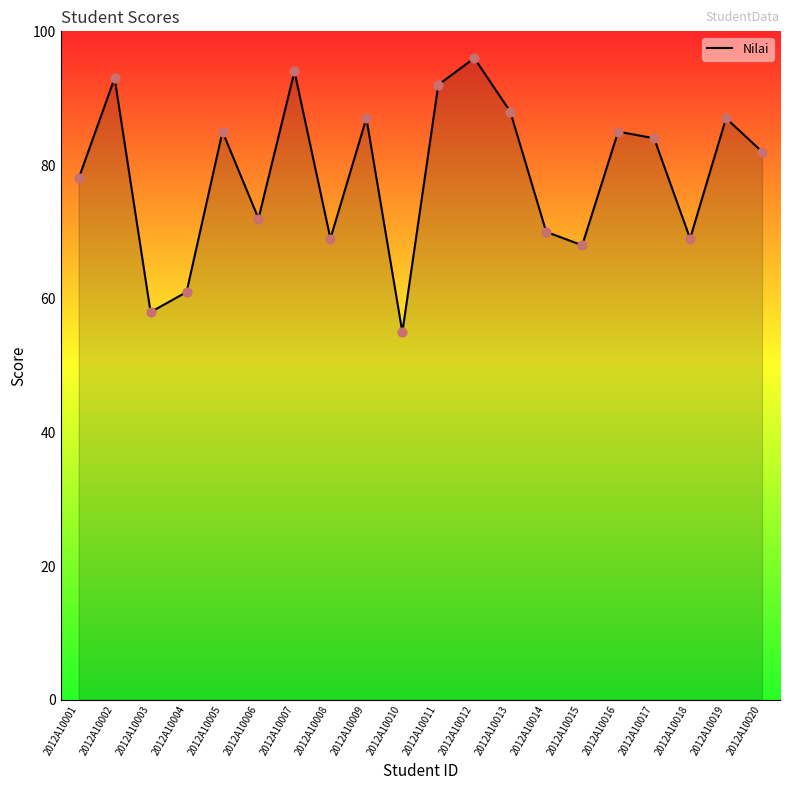

What is the ratio of the value at 2012A10001 to the value at 2012A10005?

0.9